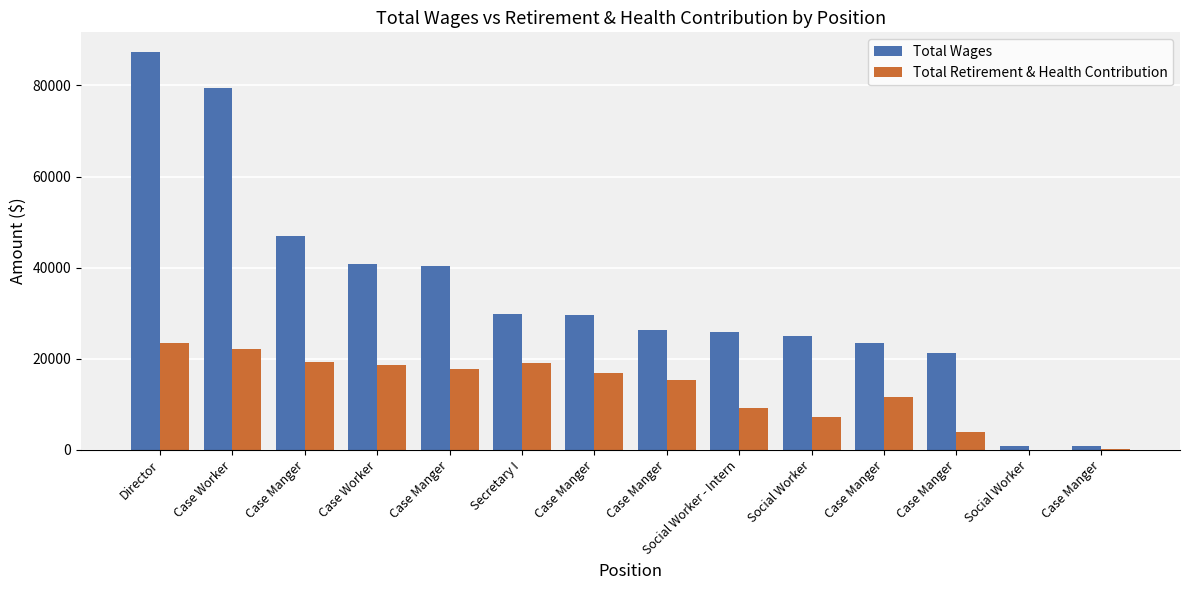

Reading right to left, extract all data points from this chart.

Total Wages: 876	881	21307	23565	25097	25935	26398	29702	29798	40473	40787	46986	79400	87289
Total Retirement & Health Contribution: 104	95	3948	11630	7328	9109	15264	16955	19041	17834	18539	19306	22231	23460